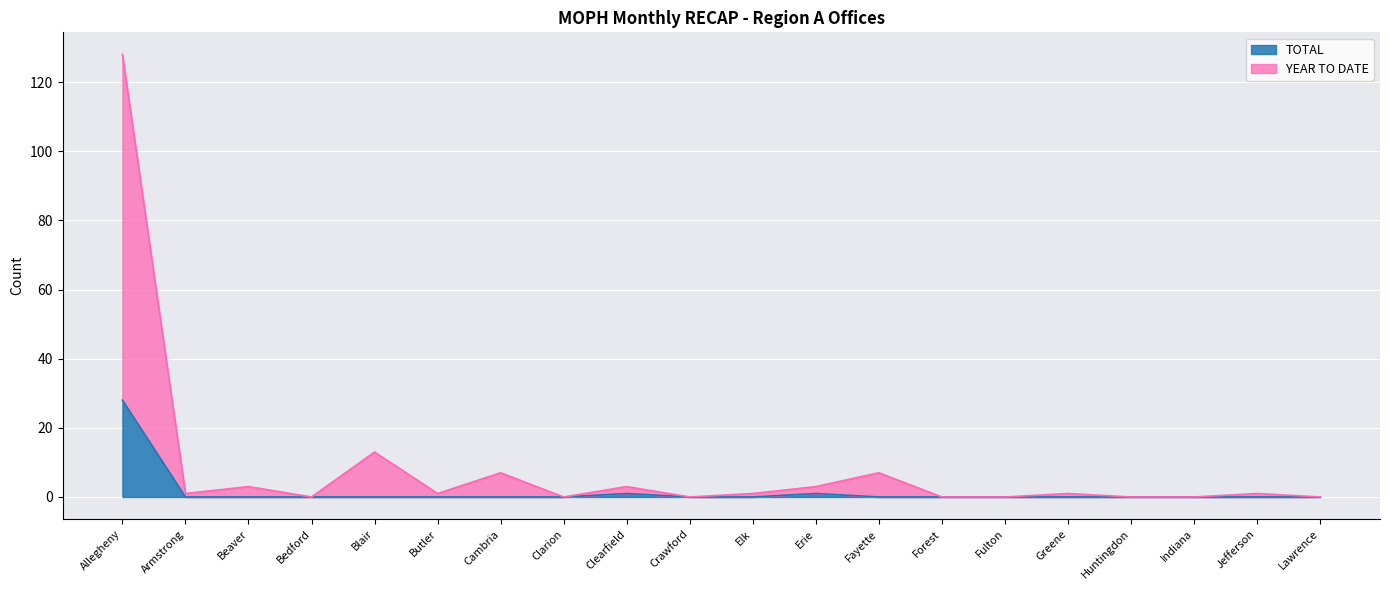

Reading left to right, list all the values displayed in this chart.

TOTAL: 28	0	0	0	0	0	0	0	1	0	0	1	0	0	0	0	0	0	0	0
YEAR TO DATE: 128	1	3	0	13	1	7	0	3	0	1	3	7	0	0	1	0	0	1	0